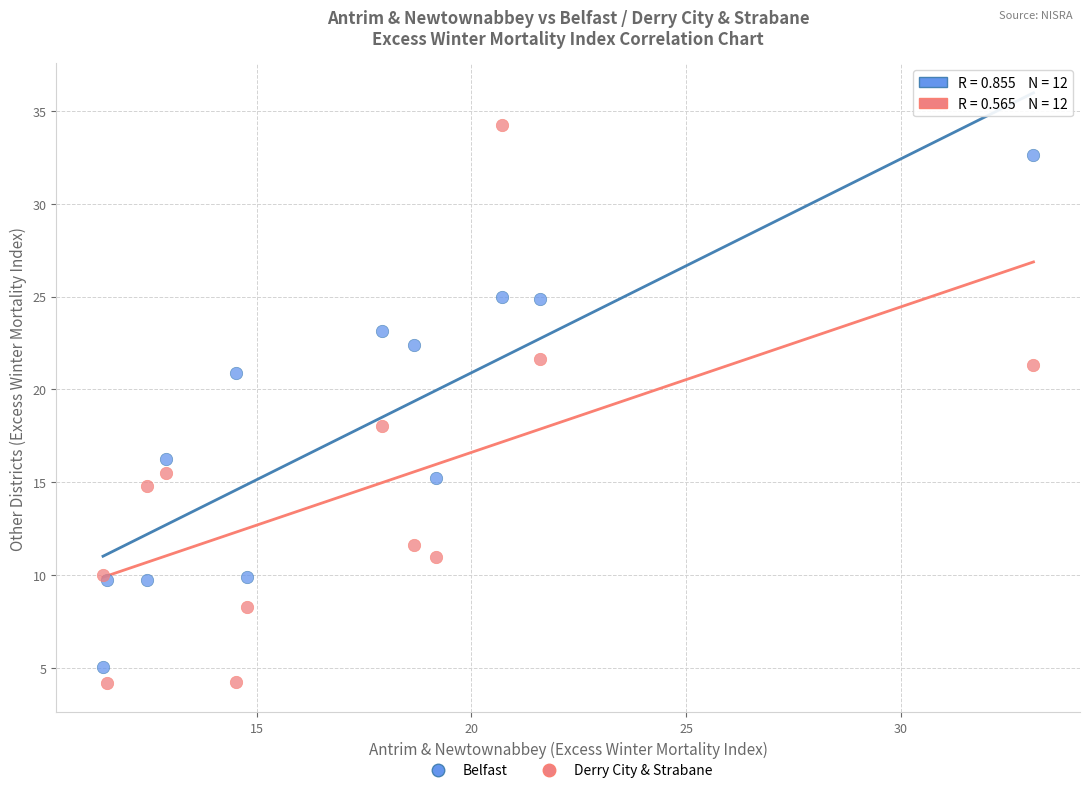

Which series contains the highest Y value?

Derry City & Strabane